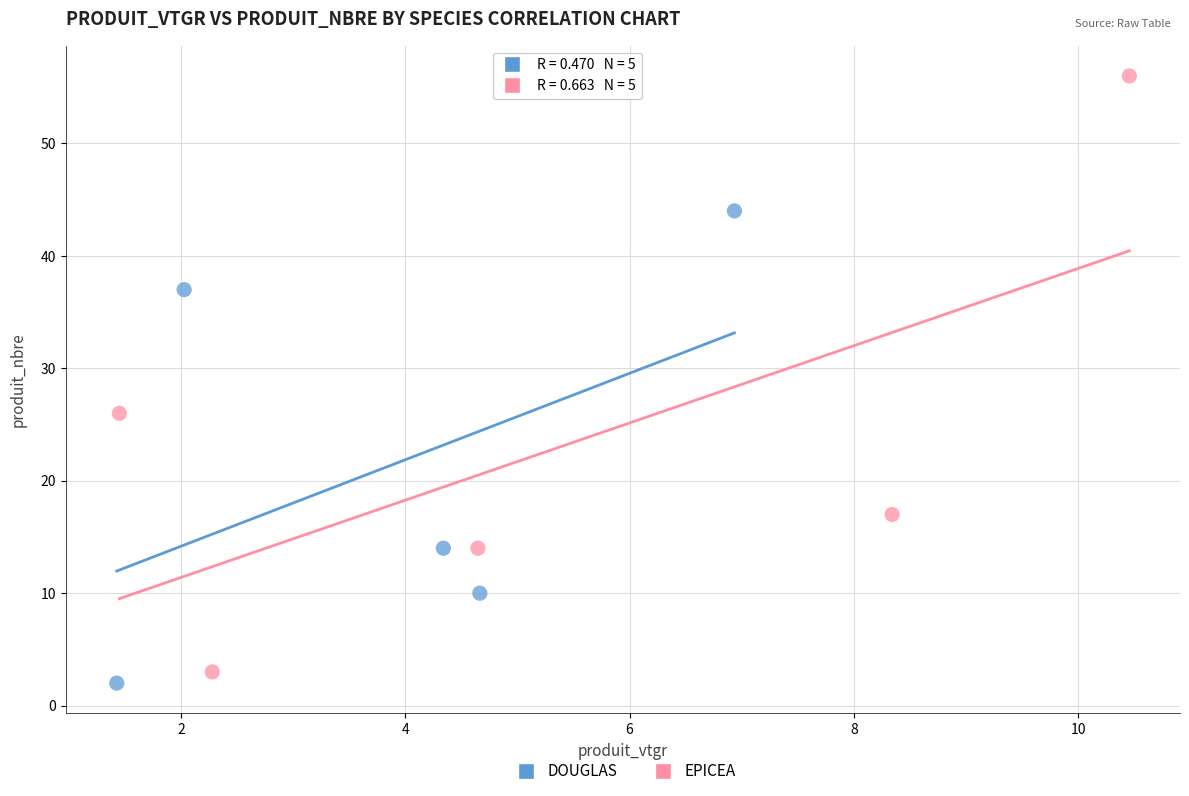

Which series has the largest Y range (max minus min)?

EPICEA